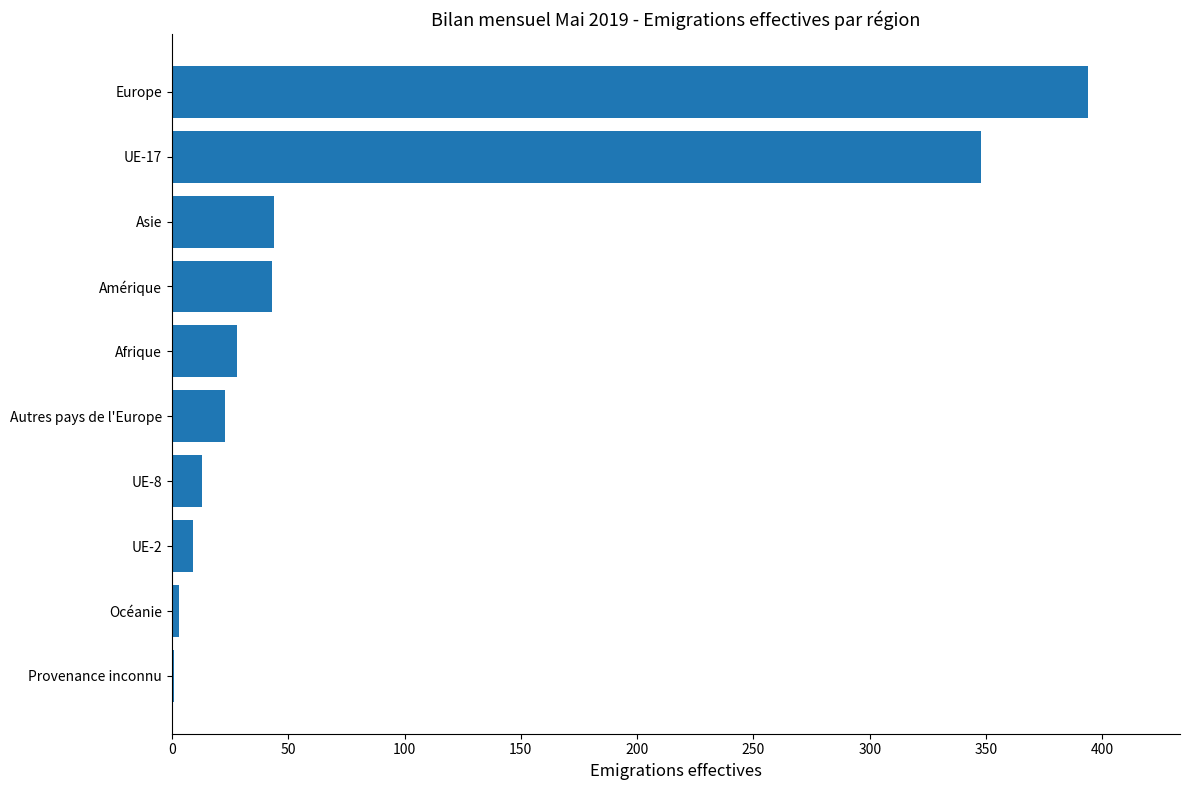

What is the sum of all values?

906